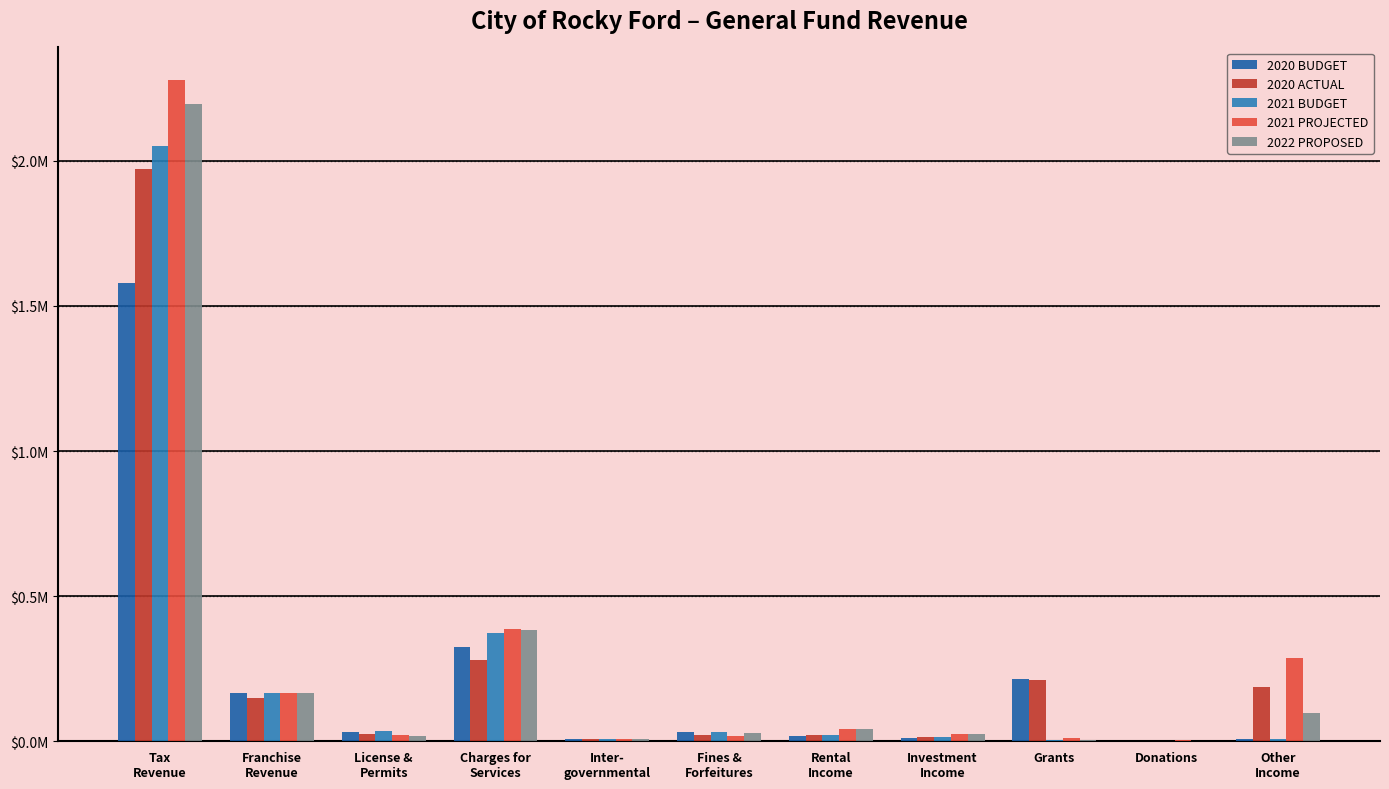

At which label does 2021 PROJECTED reach its peak?

Tax
Revenue